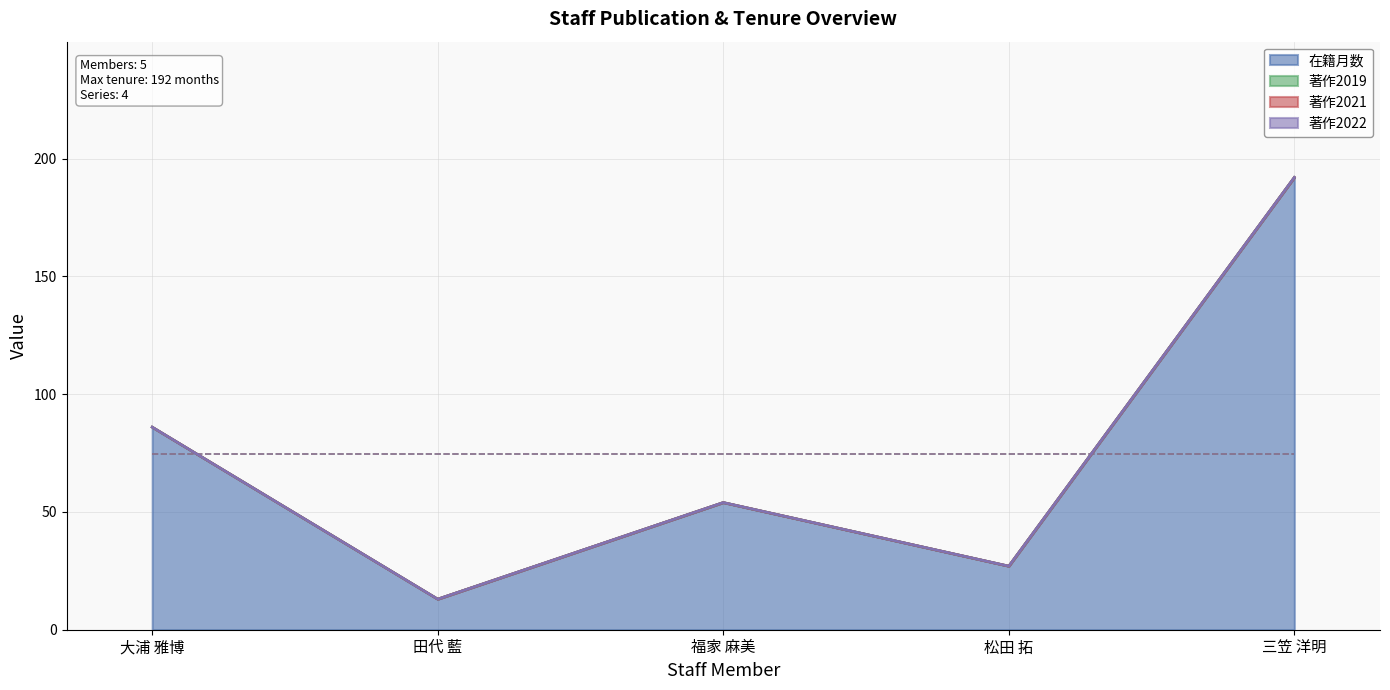

Does the chart have visible grid lines?

Yes